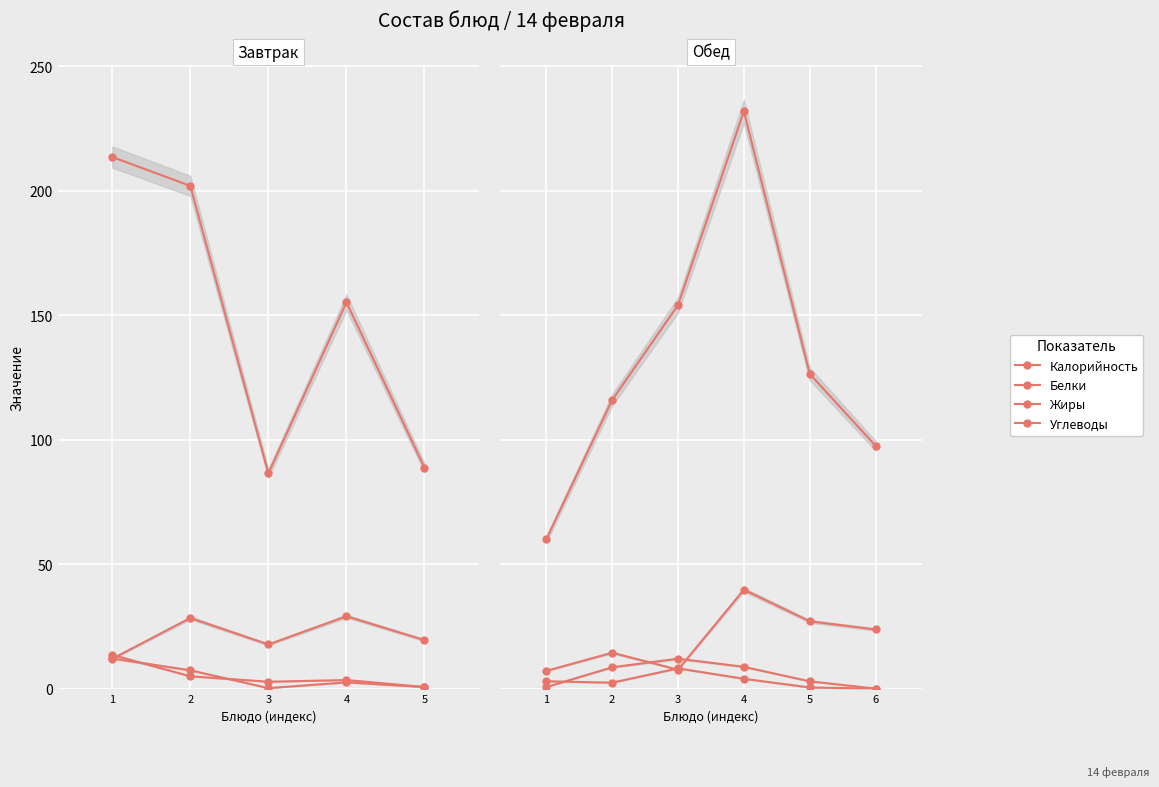

At 1, list the series in order from smallest to largest.

Белки, Жиры, Углеводы, Калорийность